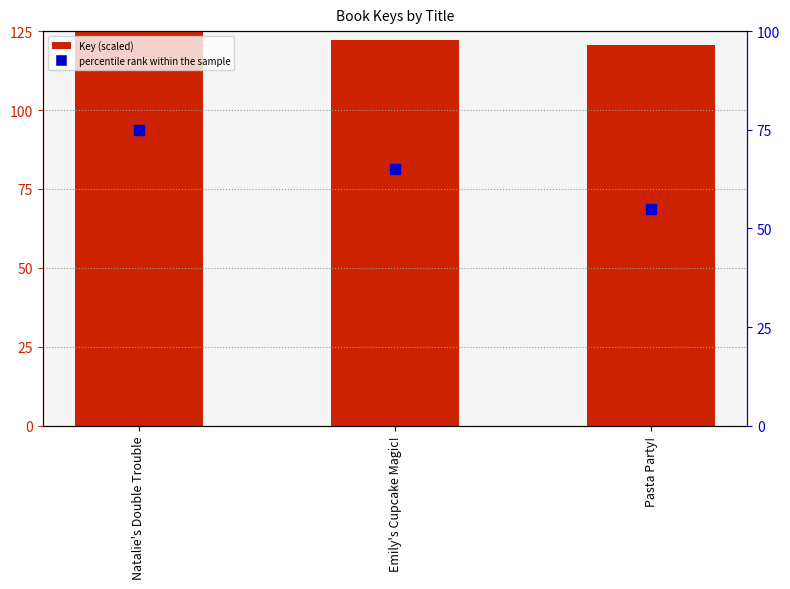

Which series reaches the minimum Y coordinate?

percentile rank within the sample